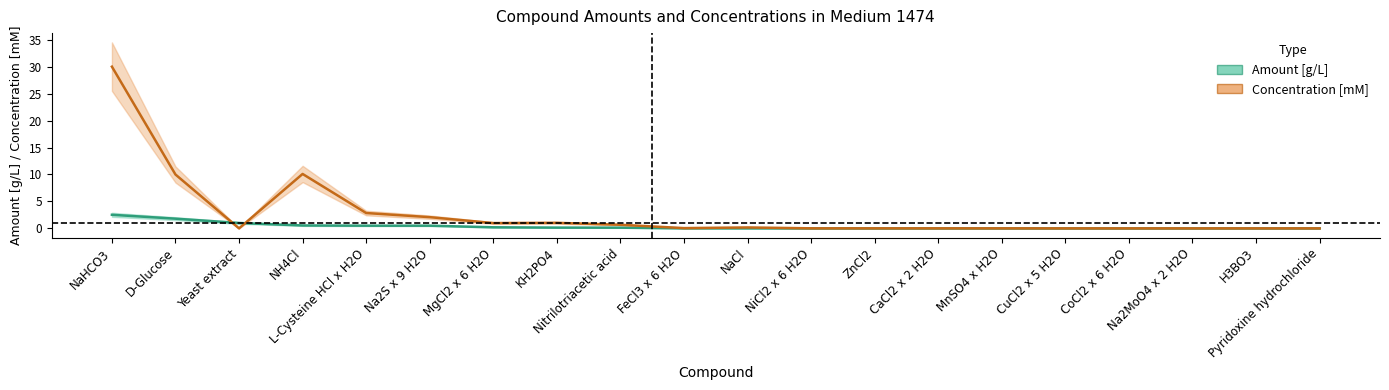

The value of Amount [g/L] at MgCl2 x 6 H2O is 0.2. True or false?

True